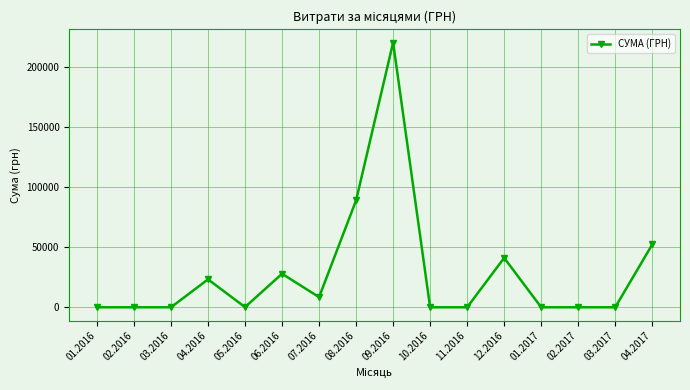

True or false: the data shows 44780.7 at 08.2016.

False